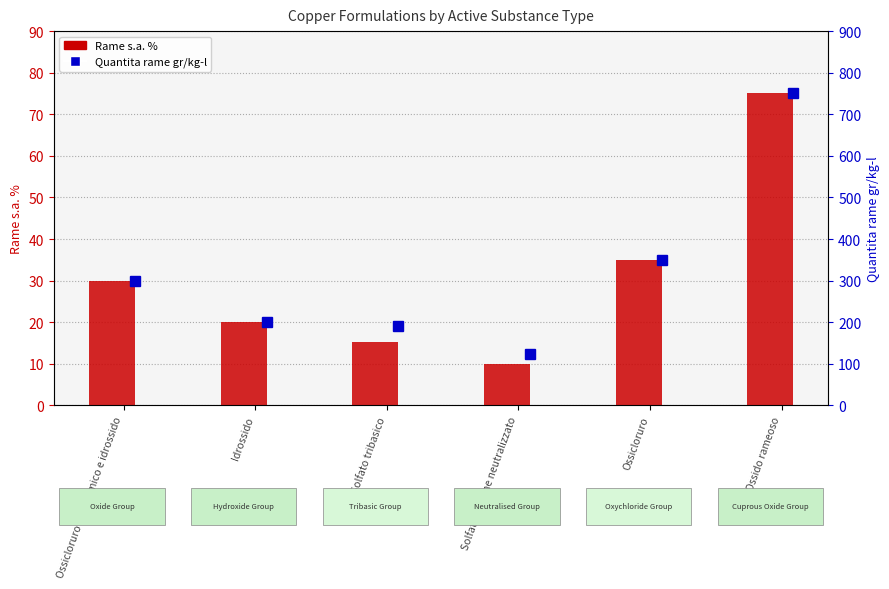

At how many categories does at least one series exceed 213?

3